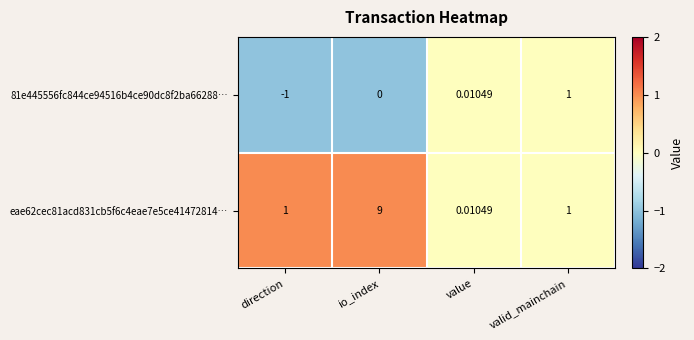

Rank the categories by 81e445556fc844ce94516b4ce90dc8f2ba66288… value from highest to lowest.

valid_mainchain, value, io_index, direction